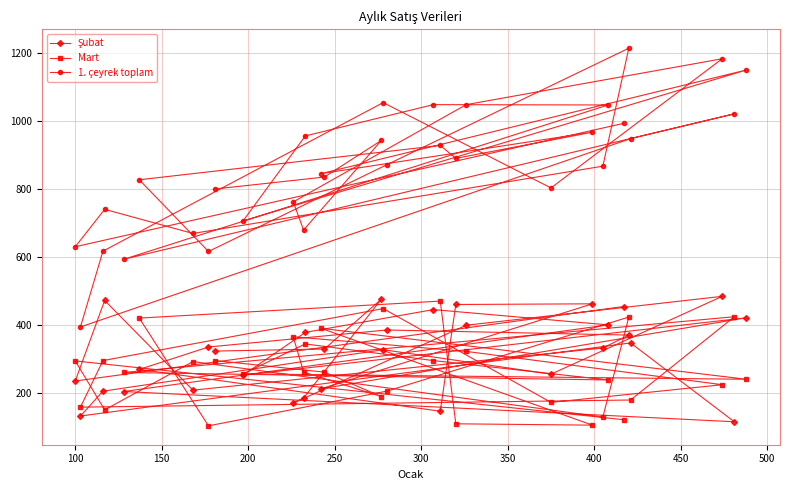

Which series has the widest spread of values?

1. çeyrek toplam